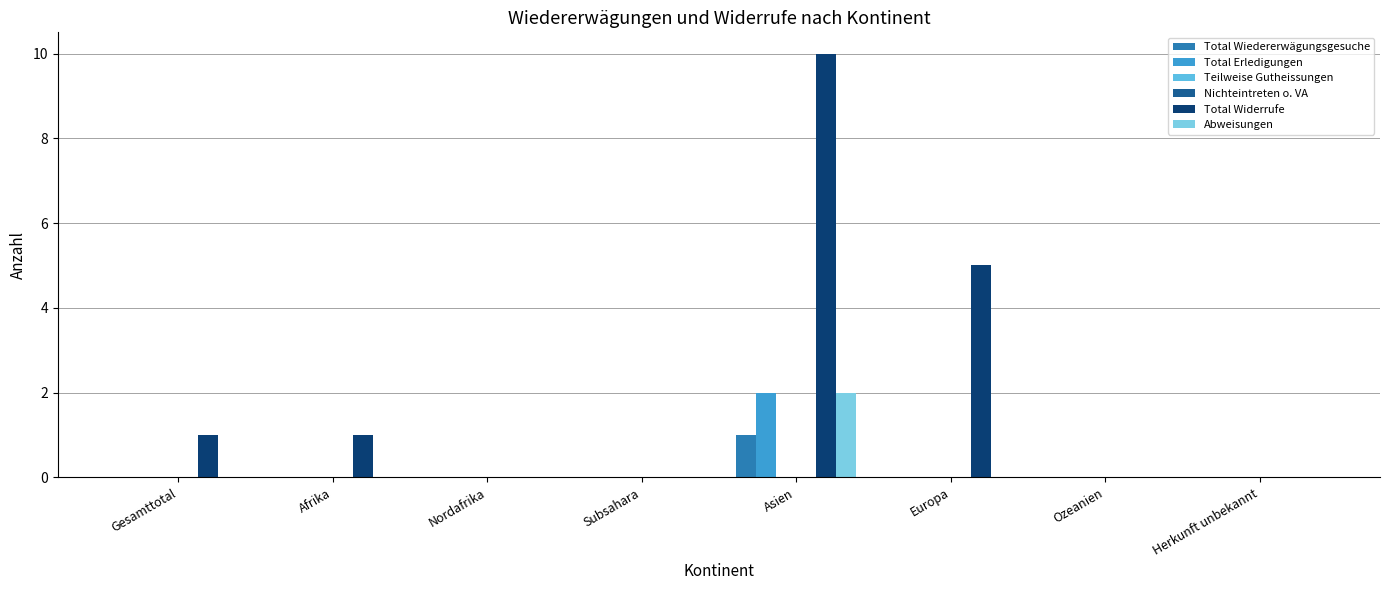

Reading left to right, transcribe all the data shown in this chart.

Total Wiedererwägungsgesuche: 0	0	0	0	1	0	0	0
Total Erledigungen: 0	0	0	0	2	0	0	0
Teilweise Gutheissungen: 0	0	0	0	0	0	0	0
Nichteintreten o. VA: 0	0	0	0	0	0	0	0
Total Widerrufe: 1	1	0	0	10	5	0	0
Abweisungen: 0	0	0	0	2	0	0	0